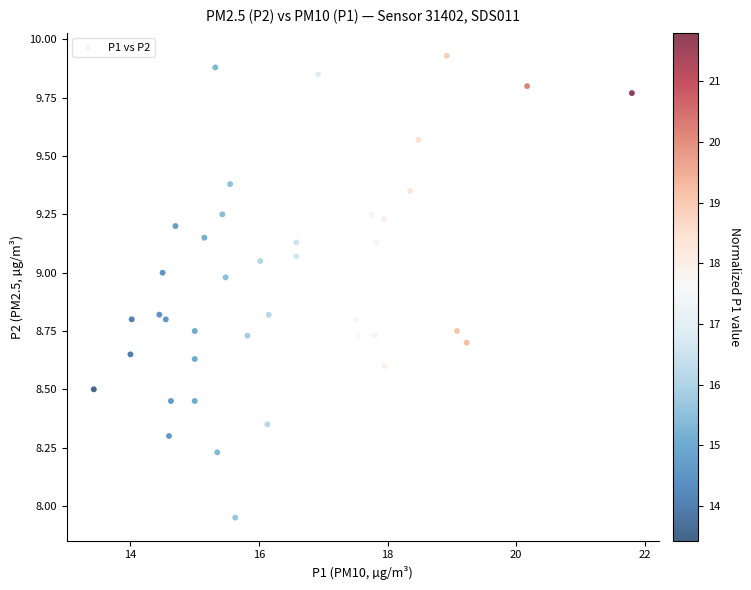

What is the range of Y values (max minus min)?

2.0